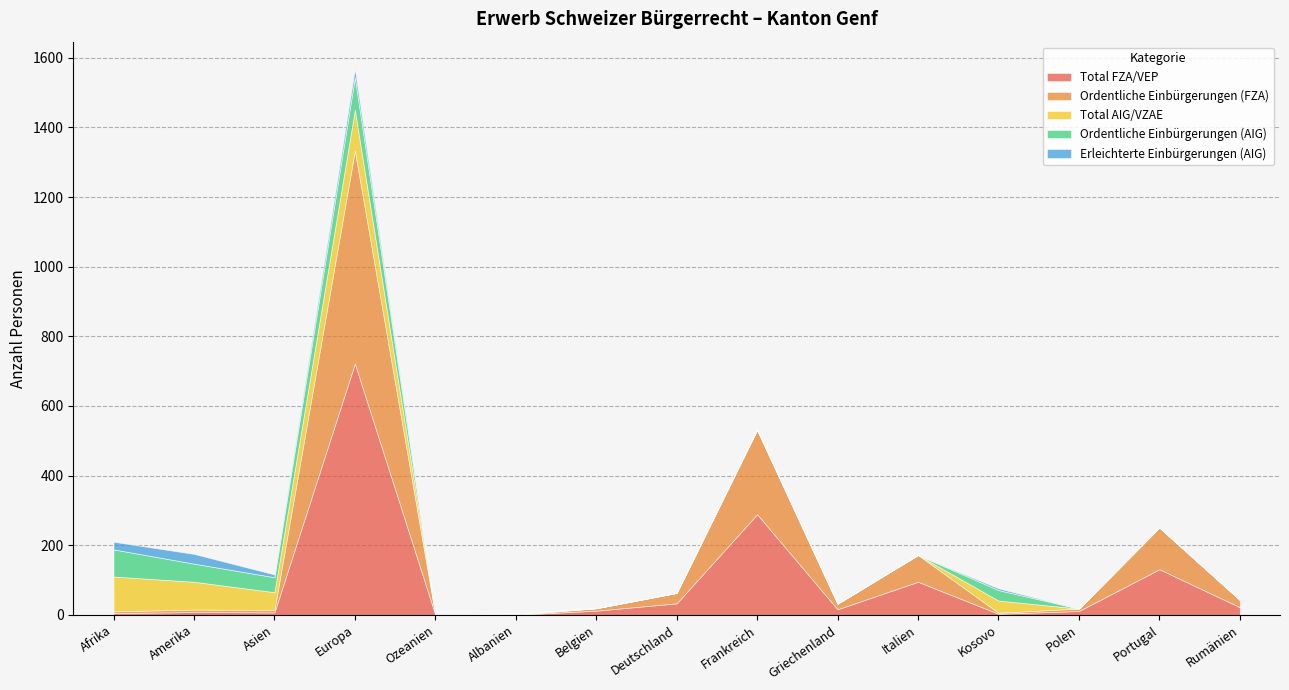

How many values in the Total AIG/VZAE series are below 1?

7